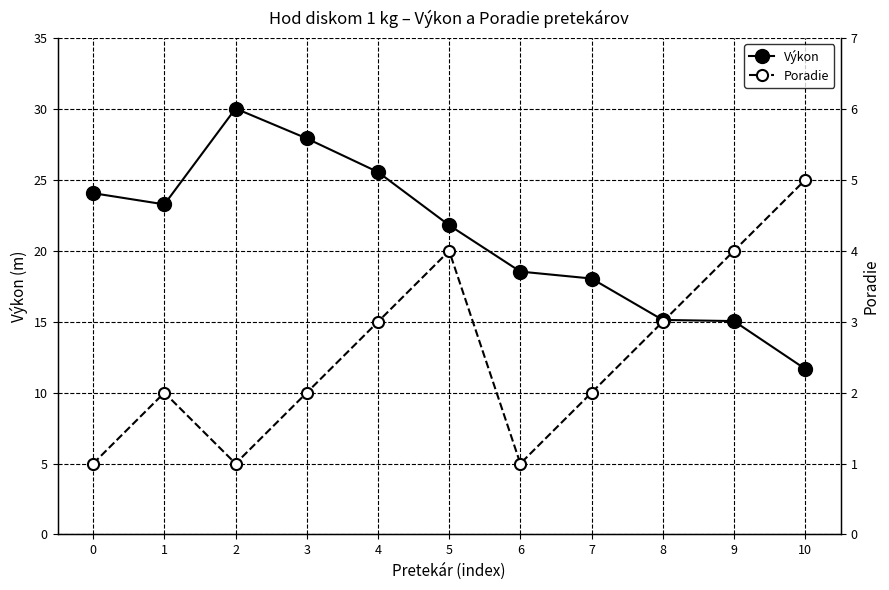

Reading right to left, extract all data points from this chart.

Výkon: 10=11.7	9=15.1	8=15.1	7=18.1	6=18.5	5=21.8	4=25.6	3=27.9	2=30.0	1=23.3	0=24.1
Poradie: 10=5.0	9=4.0	8=3.0	7=2.0	6=1.0	5=4.0	4=3.0	3=2.0	2=1.0	1=2.0	0=1.0